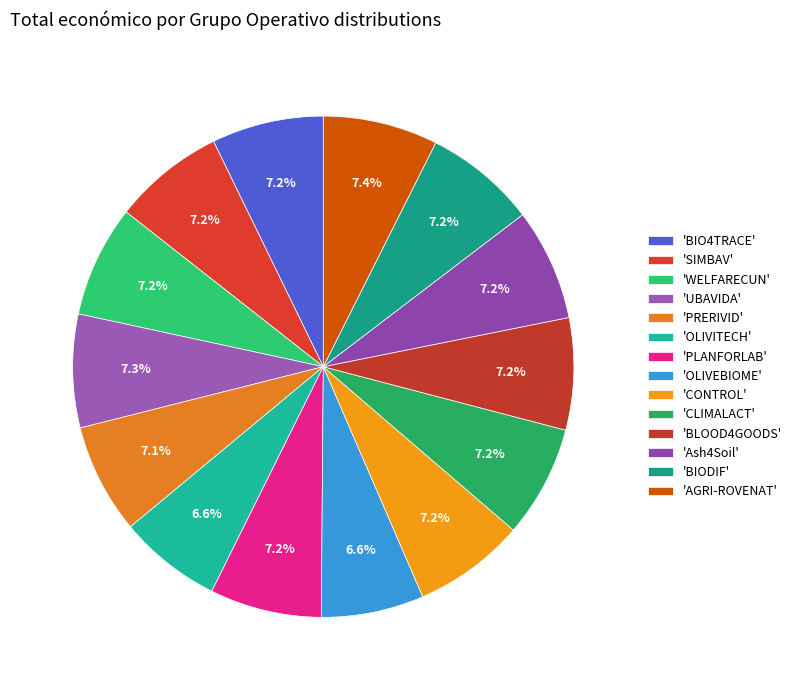

How many slices are in this pie chart?

14